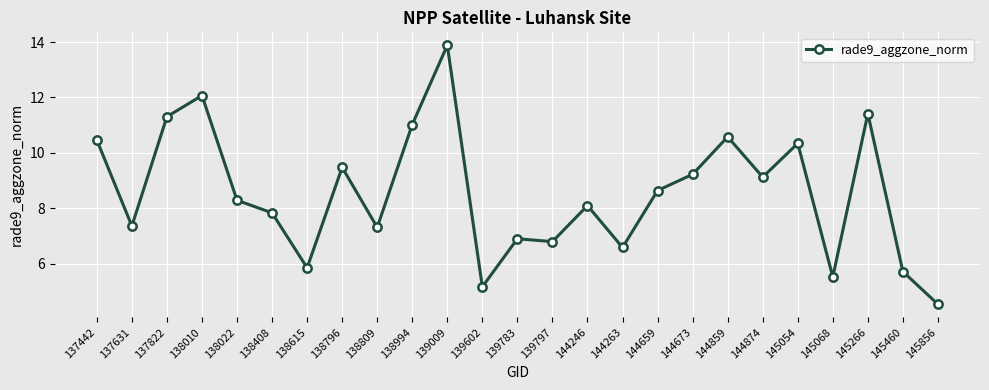

Approximately how many times larger is the value at 145266 compared to 145856?

2.5